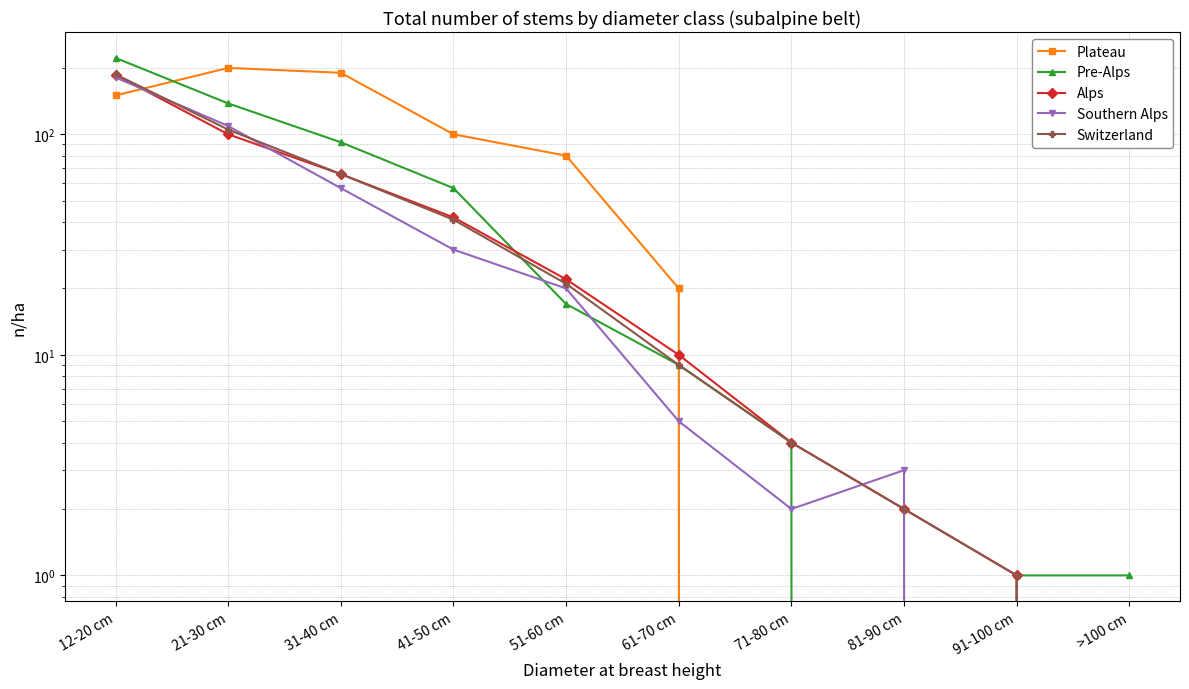

What position from the right is 51-60 cm?

6